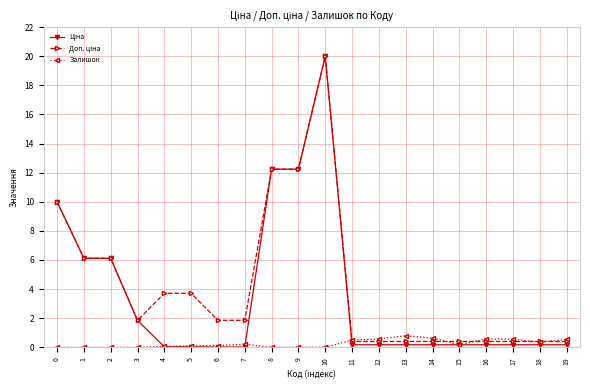

What is the spread (max minus min) of values at 4?

3.7